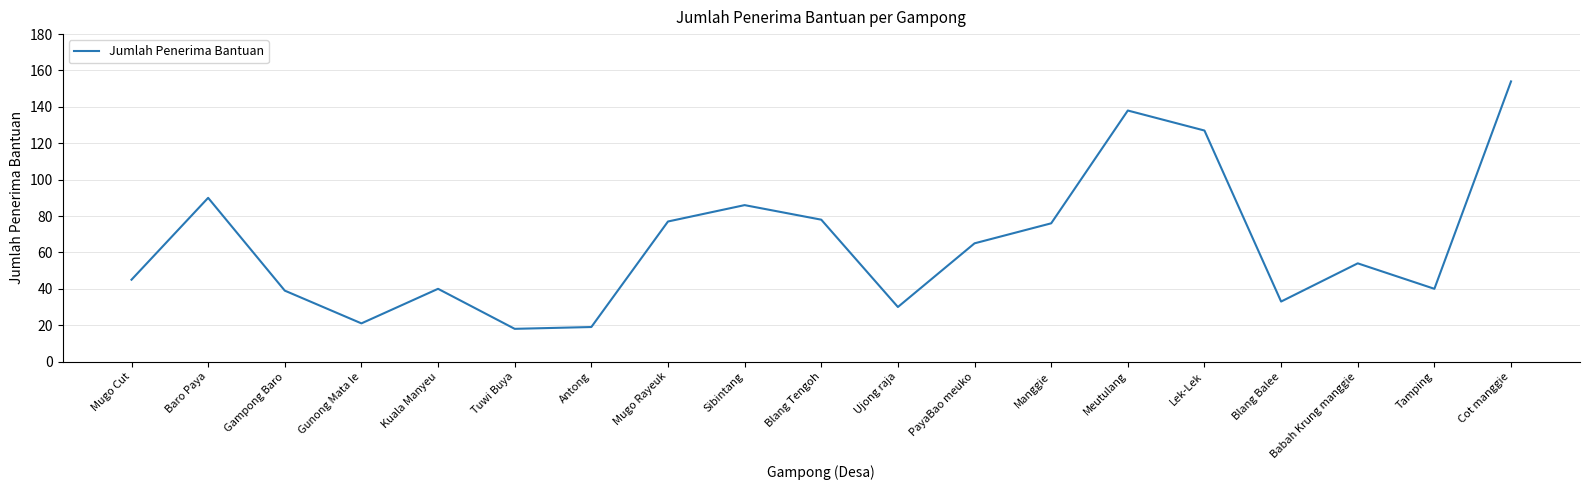

How many interior local valleys (lower than both neighbors) does the data have?

5